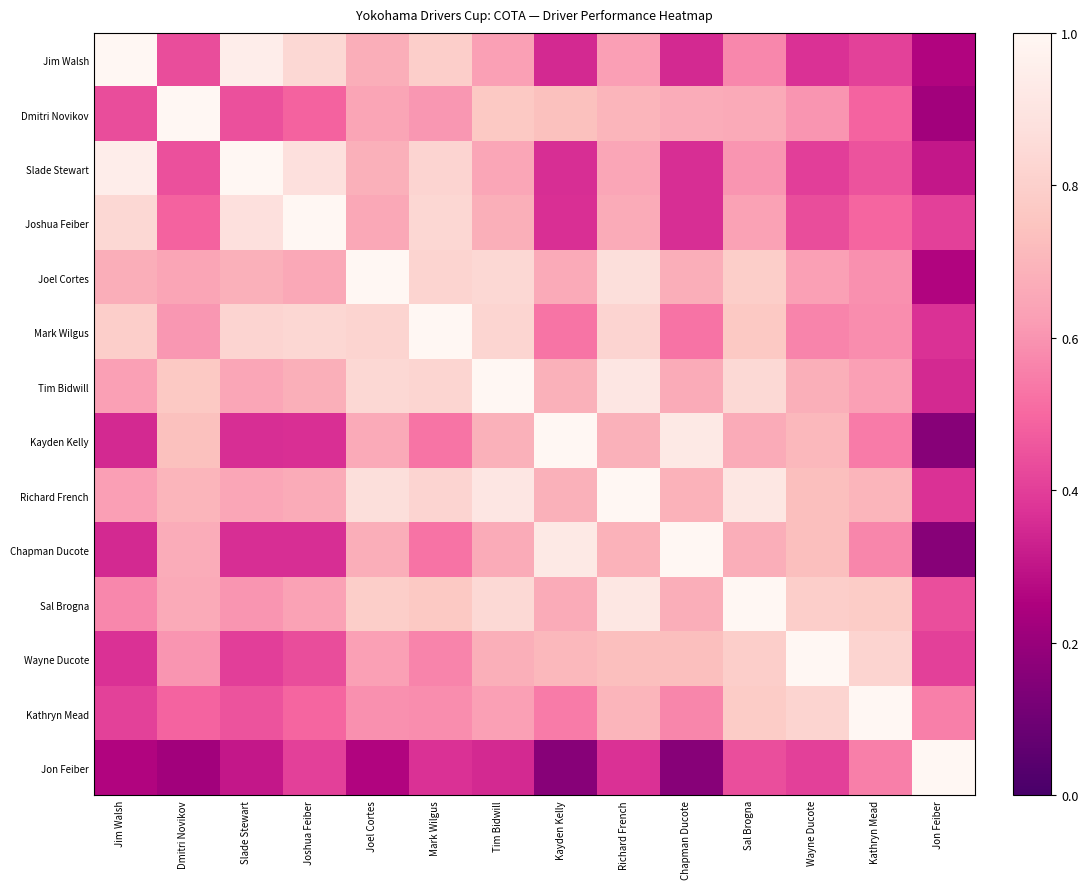

Reading left to right, extract all data points from this chart.

Jim Walsh: Jim Walsh=1.0	Dmitri Novikov=0.4	Slade Stewart=0.9	Joshua Feiber=0.8	Joel Cortes=0.7	Mark Wilgus=0.8	Tim Bidwill=0.6	Kayden Kelly=0.3	Richard French=0.6	Chapman Ducote=0.3	Sal Brogna=0.6	Wayne Ducote=0.4	Kathryn Mead=0.4	Jon Feiber=0.3
Dmitri Novikov: Jim Walsh=0.4	Dmitri Novikov=1.0	Slade Stewart=0.4	Joshua Feiber=0.5	Joel Cortes=0.6	Mark Wilgus=0.6	Tim Bidwill=0.8	Kayden Kelly=0.7	Richard French=0.7	Chapman Ducote=0.7	Sal Brogna=0.7	Wayne Ducote=0.6	Kathryn Mead=0.5	Jon Feiber=0.2
Slade Stewart: Jim Walsh=0.9	Dmitri Novikov=0.4	Slade Stewart=1.0	Joshua Feiber=0.9	Joel Cortes=0.7	Mark Wilgus=0.8	Tim Bidwill=0.7	Kayden Kelly=0.4	Richard French=0.7	Chapman Ducote=0.4	Sal Brogna=0.6	Wayne Ducote=0.4	Kathryn Mead=0.5	Jon Feiber=0.3
Joshua Feiber: Jim Walsh=0.8	Dmitri Novikov=0.5	Slade Stewart=0.9	Joshua Feiber=1.0	Joel Cortes=0.7	Mark Wilgus=0.8	Tim Bidwill=0.7	Kayden Kelly=0.4	Richard French=0.7	Chapman Ducote=0.4	Sal Brogna=0.6	Wayne Ducote=0.4	Kathryn Mead=0.5	Jon Feiber=0.4
Joel Cortes: Jim Walsh=0.7	Dmitri Novikov=0.6	Slade Stewart=0.7	Joshua Feiber=0.7	Joel Cortes=1.0	Mark Wilgus=0.8	Tim Bidwill=0.8	Kayden Kelly=0.7	Richard French=0.9	Chapman Ducote=0.7	Sal Brogna=0.8	Wayne Ducote=0.6	Kathryn Mead=0.6	Jon Feiber=0.3
Mark Wilgus: Jim Walsh=0.8	Dmitri Novikov=0.6	Slade Stewart=0.8	Joshua Feiber=0.8	Joel Cortes=0.8	Mark Wilgus=1.0	Tim Bidwill=0.8	Kayden Kelly=0.5	Richard French=0.8	Chapman Ducote=0.5	Sal Brogna=0.8	Wayne Ducote=0.6	Kathryn Mead=0.6	Jon Feiber=0.4
Tim Bidwill: Jim Walsh=0.6	Dmitri Novikov=0.8	Slade Stewart=0.7	Joshua Feiber=0.7	Joel Cortes=0.8	Mark Wilgus=0.8	Tim Bidwill=1.0	Kayden Kelly=0.7	Richard French=0.9	Chapman Ducote=0.7	Sal Brogna=0.8	Wayne Ducote=0.7	Kathryn Mead=0.6	Jon Feiber=0.3
Kayden Kelly: Jim Walsh=0.3	Dmitri Novikov=0.7	Slade Stewart=0.4	Joshua Feiber=0.4	Joel Cortes=0.7	Mark Wilgus=0.5	Tim Bidwill=0.7	Kayden Kelly=1.0	Richard French=0.7	Chapman Ducote=0.9	Sal Brogna=0.7	Wayne Ducote=0.7	Kathryn Mead=0.5	Jon Feiber=0.2
Richard French: Jim Walsh=0.6	Dmitri Novikov=0.7	Slade Stewart=0.7	Joshua Feiber=0.7	Joel Cortes=0.9	Mark Wilgus=0.8	Tim Bidwill=0.9	Kayden Kelly=0.7	Richard French=1.0	Chapman Ducote=0.7	Sal Brogna=0.9	Wayne Ducote=0.7	Kathryn Mead=0.7	Jon Feiber=0.4
Chapman Ducote: Jim Walsh=0.3	Dmitri Novikov=0.7	Slade Stewart=0.4	Joshua Feiber=0.4	Joel Cortes=0.7	Mark Wilgus=0.5	Tim Bidwill=0.7	Kayden Kelly=0.9	Richard French=0.7	Chapman Ducote=1.0	Sal Brogna=0.7	Wayne Ducote=0.7	Kathryn Mead=0.6	Jon Feiber=0.2
Sal Brogna: Jim Walsh=0.6	Dmitri Novikov=0.7	Slade Stewart=0.6	Joshua Feiber=0.6	Joel Cortes=0.8	Mark Wilgus=0.8	Tim Bidwill=0.8	Kayden Kelly=0.7	Richard French=0.9	Chapman Ducote=0.7	Sal Brogna=1.0	Wayne Ducote=0.8	Kathryn Mead=0.8	Jon Feiber=0.4
Wayne Ducote: Jim Walsh=0.4	Dmitri Novikov=0.6	Slade Stewart=0.4	Joshua Feiber=0.4	Joel Cortes=0.6	Mark Wilgus=0.6	Tim Bidwill=0.7	Kayden Kelly=0.7	Richard French=0.7	Chapman Ducote=0.7	Sal Brogna=0.8	Wayne Ducote=1.0	Kathryn Mead=0.8	Jon Feiber=0.4
Kathryn Mead: Jim Walsh=0.4	Dmitri Novikov=0.5	Slade Stewart=0.5	Joshua Feiber=0.5	Joel Cortes=0.6	Mark Wilgus=0.6	Tim Bidwill=0.6	Kayden Kelly=0.5	Richard French=0.7	Chapman Ducote=0.6	Sal Brogna=0.8	Wayne Ducote=0.8	Kathryn Mead=1.0	Jon Feiber=0.6
Jon Feiber: Jim Walsh=0.3	Dmitri Novikov=0.2	Slade Stewart=0.3	Joshua Feiber=0.4	Joel Cortes=0.3	Mark Wilgus=0.4	Tim Bidwill=0.3	Kayden Kelly=0.2	Richard French=0.4	Chapman Ducote=0.2	Sal Brogna=0.4	Wayne Ducote=0.4	Kathryn Mead=0.6	Jon Feiber=1.0